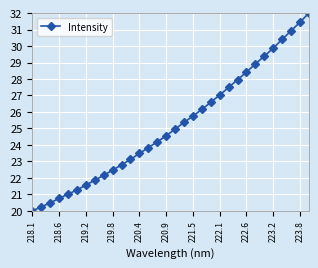

What is the sum of all values?

806.4